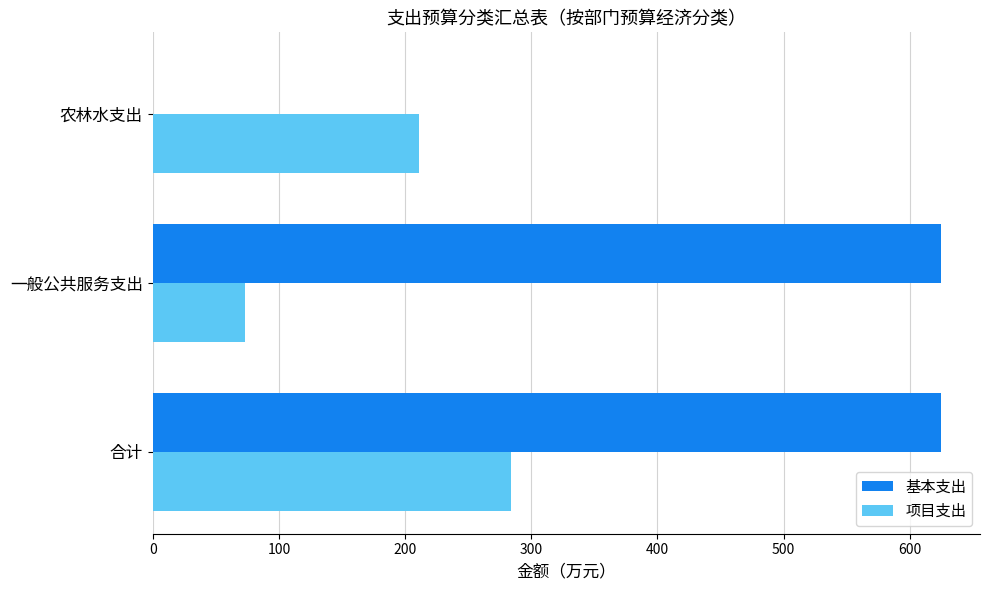

What is the greatest value displayed?

624.4